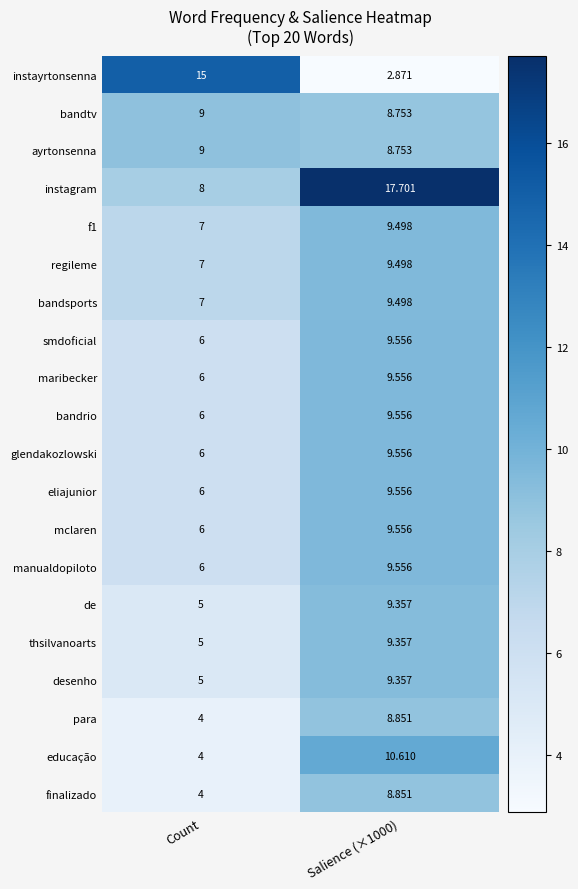

How many categories are shown in the chart?

2